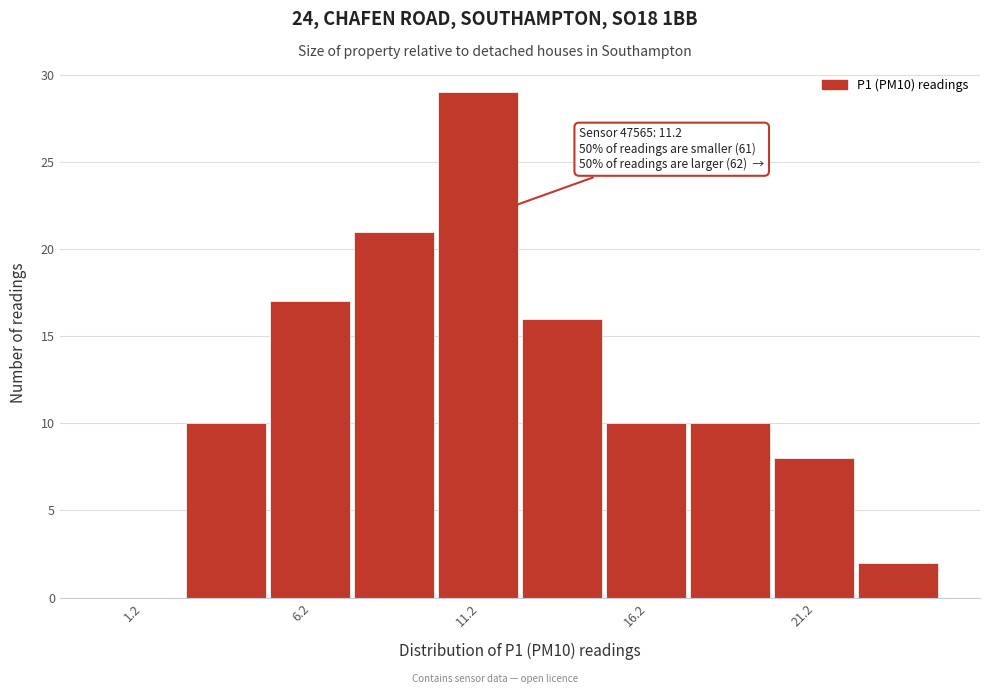

Over which range of the x-axis is the bar tallest?

10.0 to 12.5